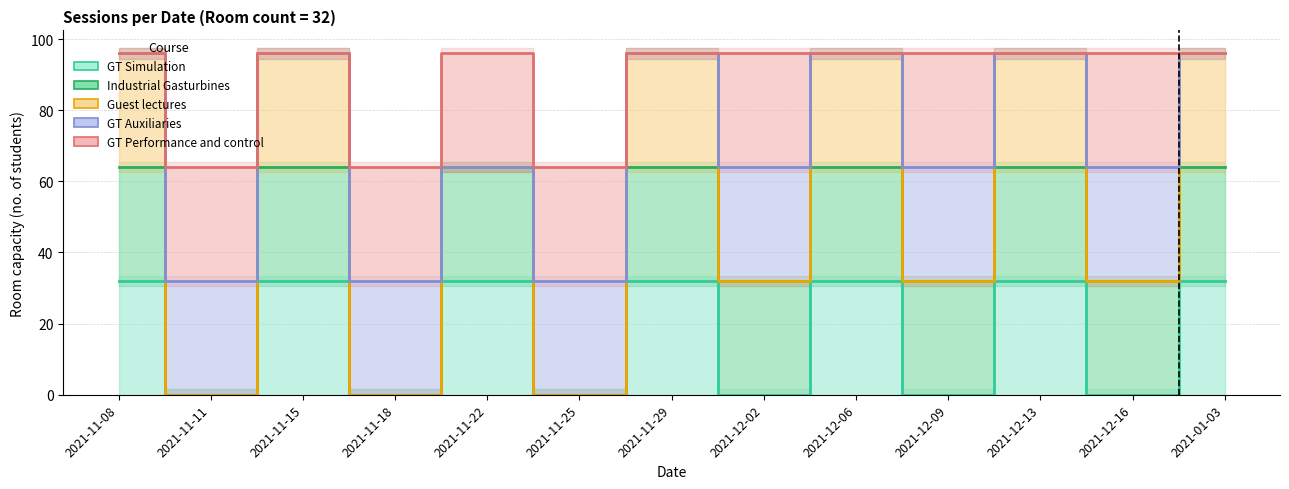

Count the number of categories in the chart.

13